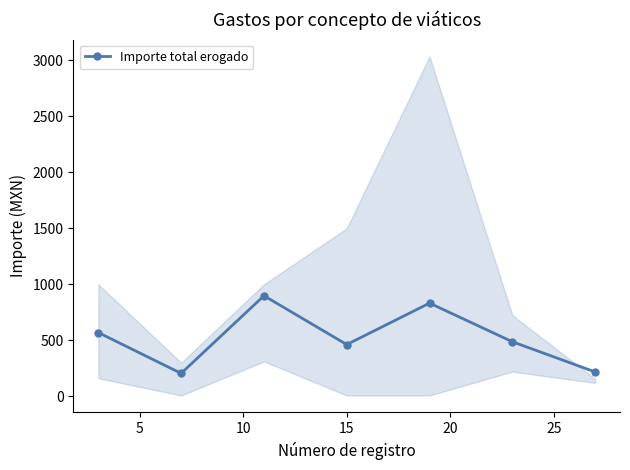

How many interior local peaks does the Importe total erogado series have?

2